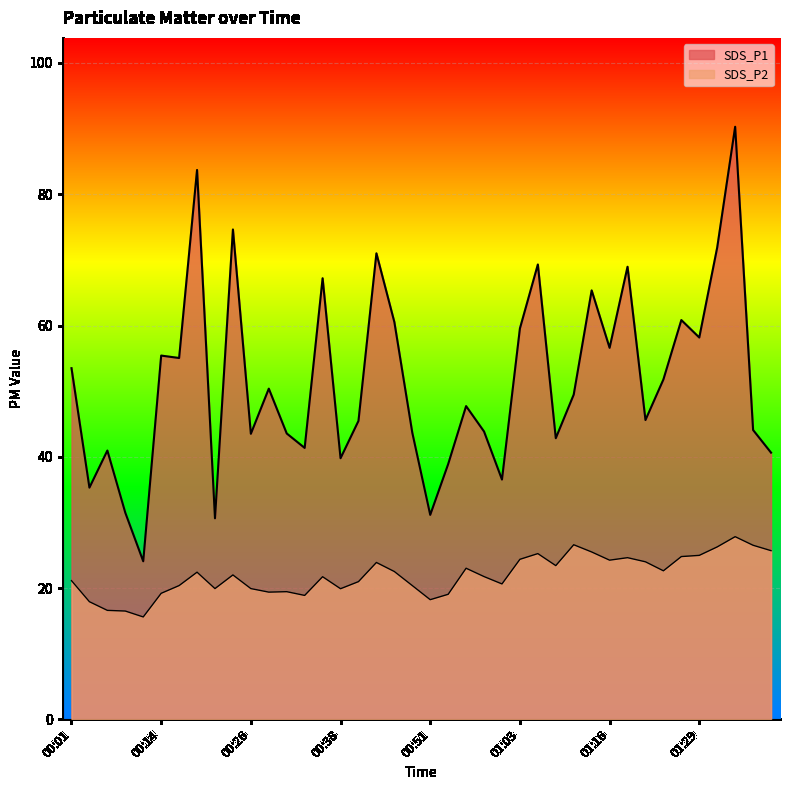

List the series in order of their peak value, highest first.

SDS_P1, SDS_P2